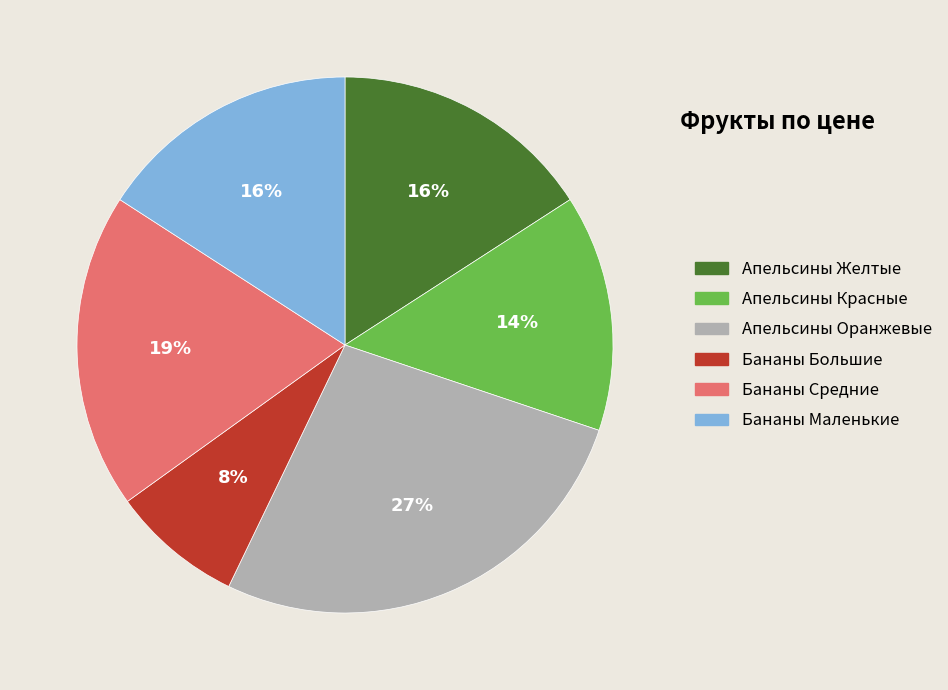

To the nearest percent, what percentage of the pie is Апельсины Оранжевые?

27%